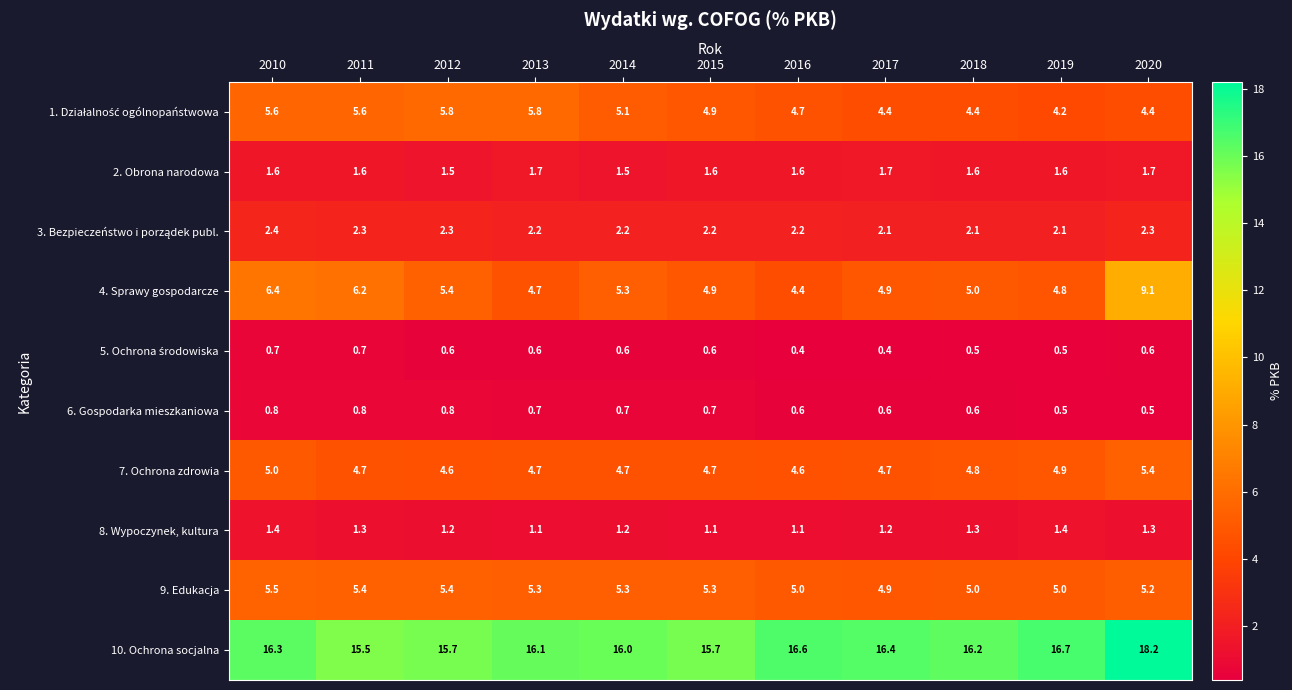

At how many categories does at least one series exceed 8?

11